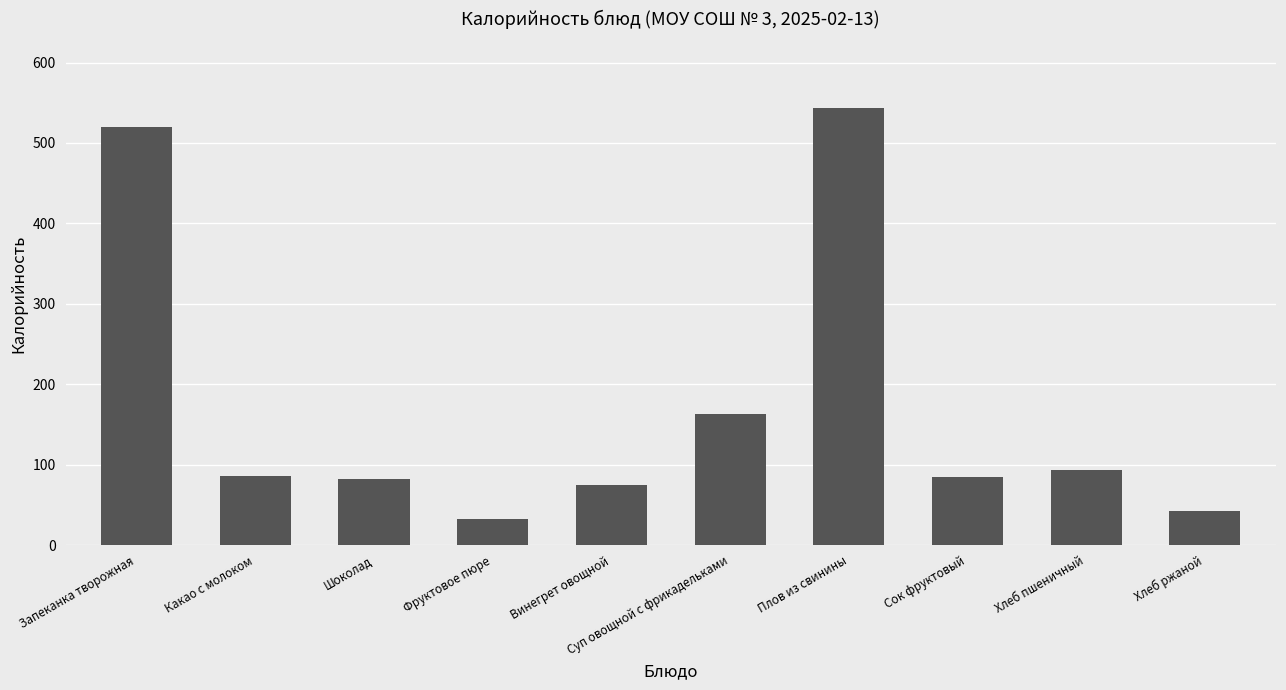

Approximately how many times larger is the value at Суп овощной с фрикадельками compared to Плов из свинины?

0.3